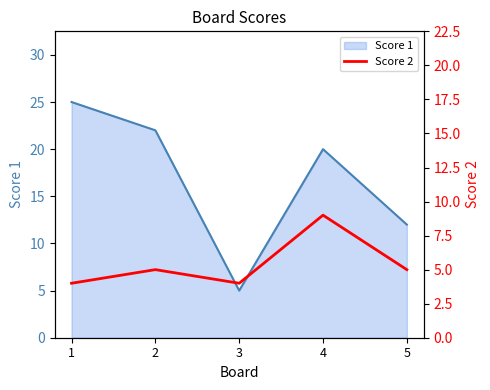

How many lines are shown in the chart?

1